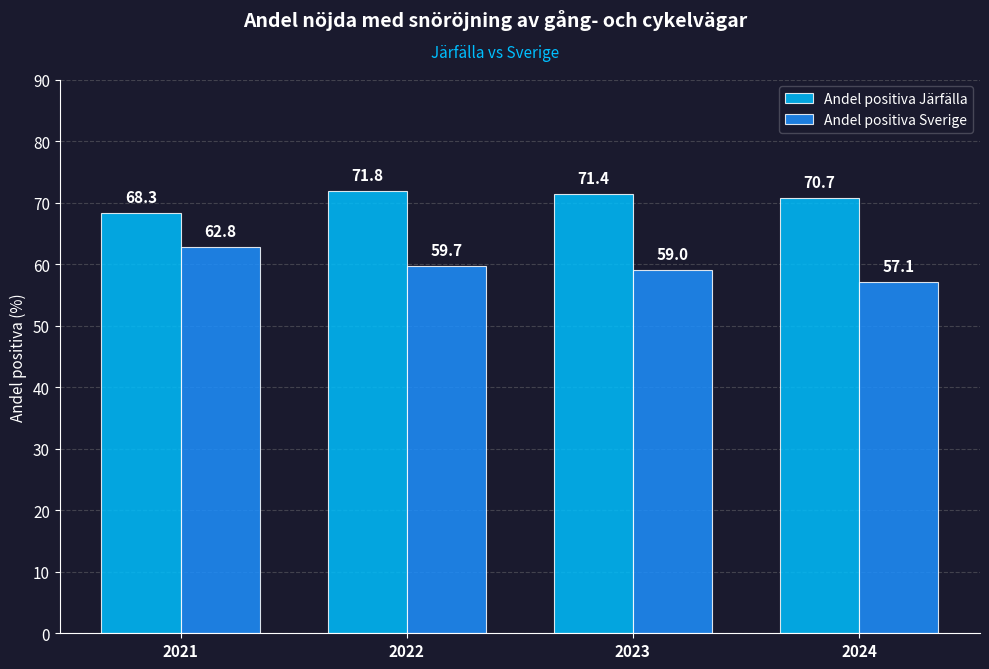

Are the bars grouped side by side (vs. stacked)?

Yes